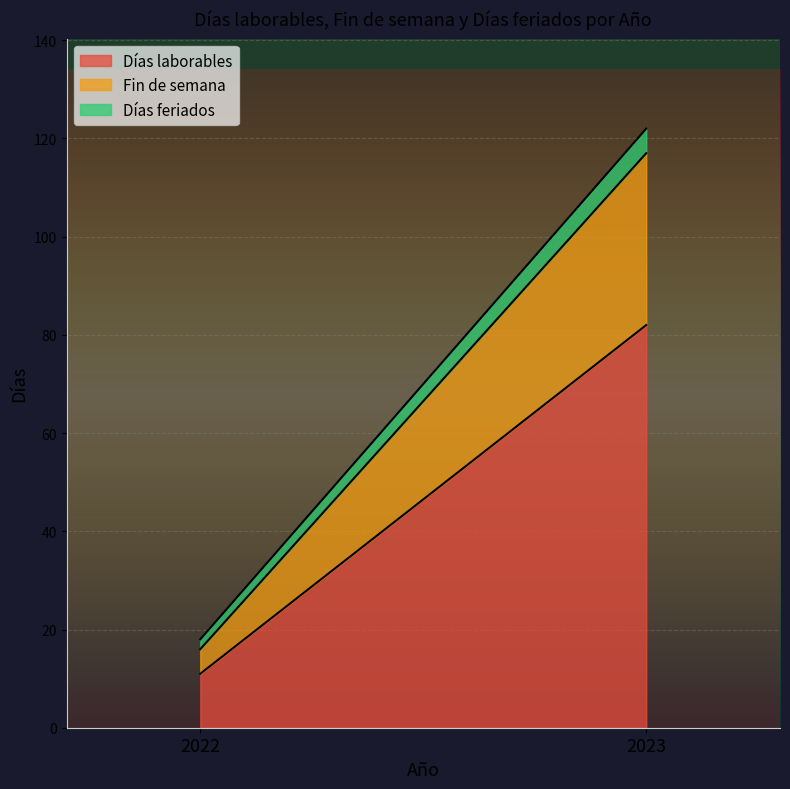

Which has a higher value, 2023 or 2022?

2023